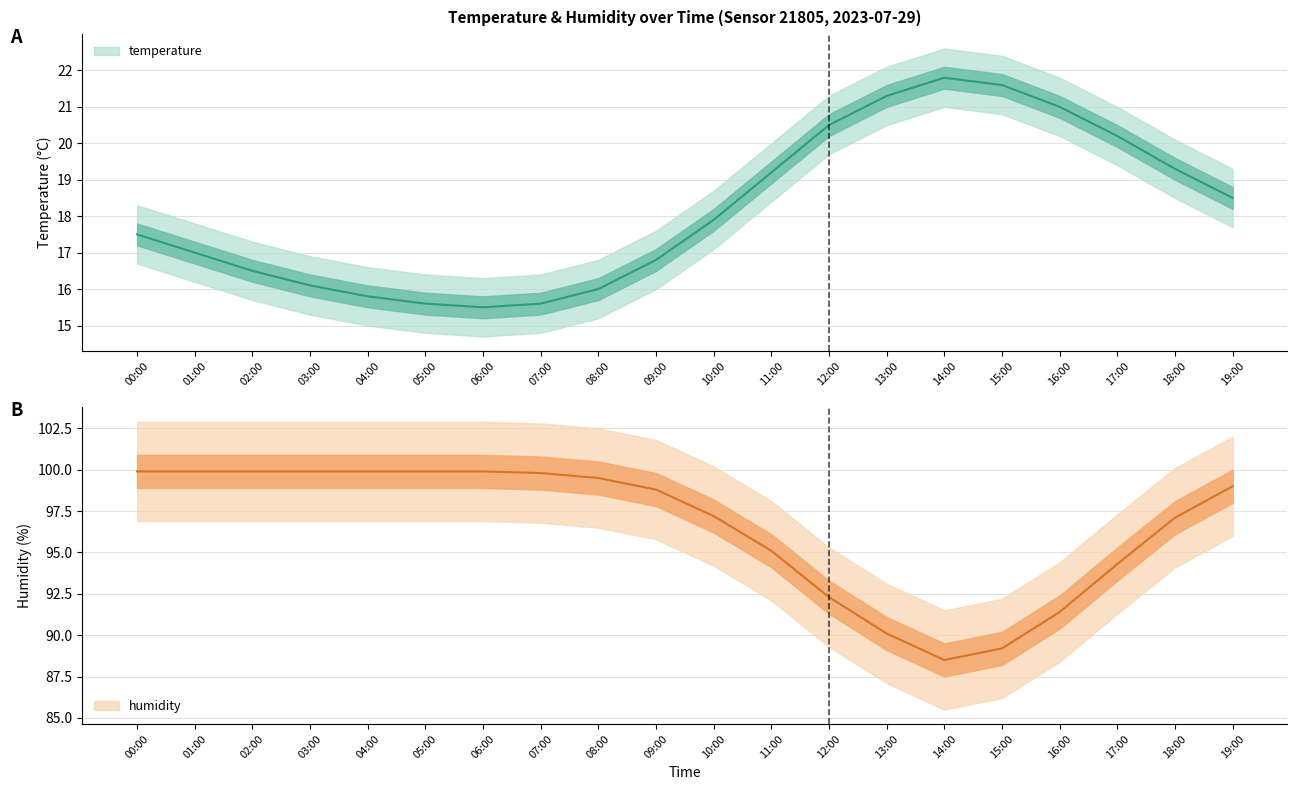

True or false: temperature and humidity cross at least once.

False